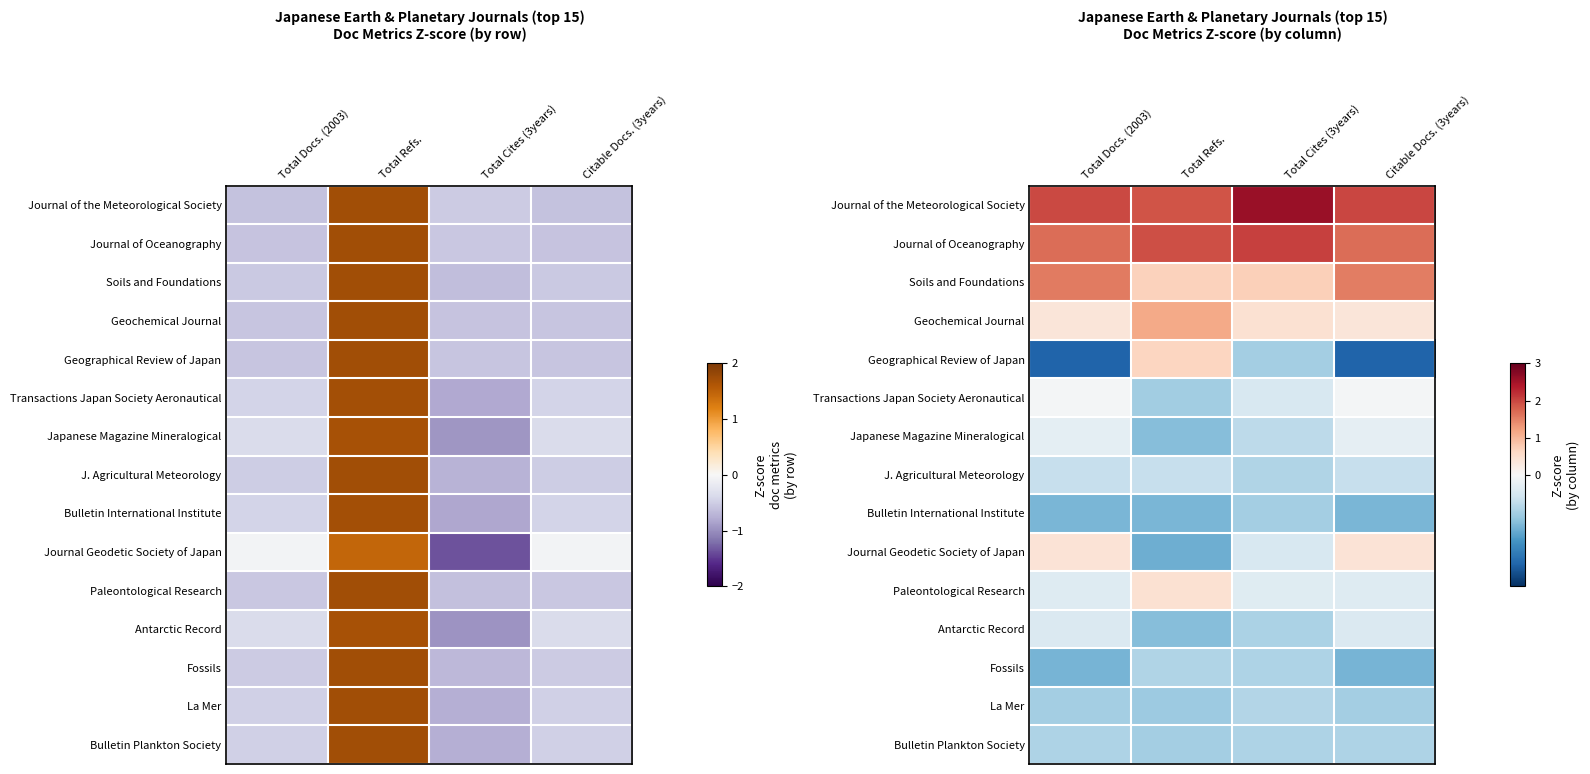

At how many categories does at least one series exceed 0?

4